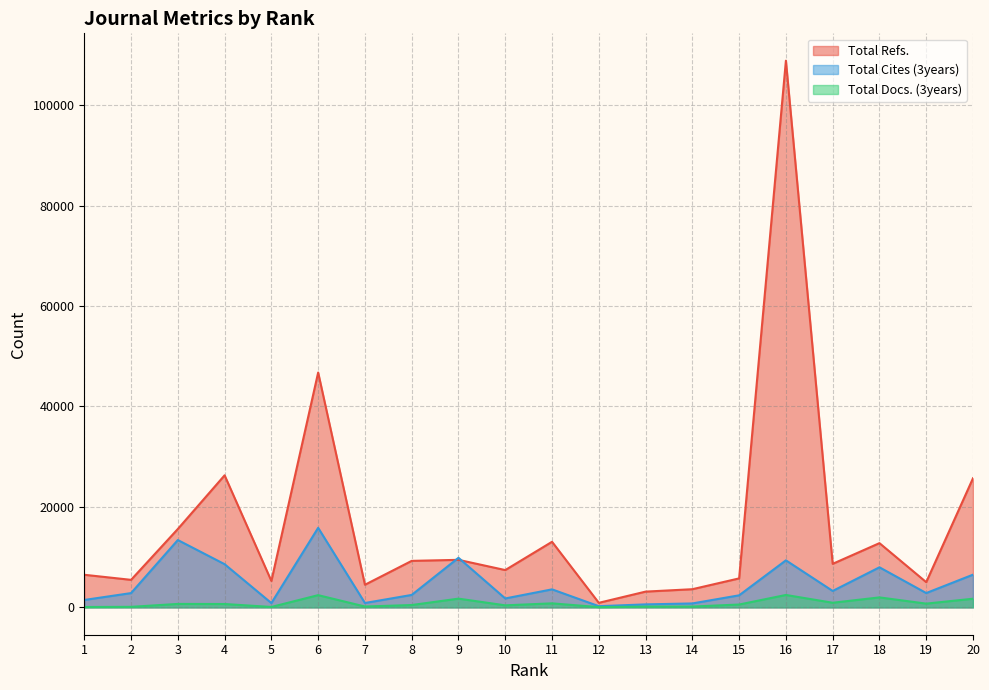

At how many categories does at least one series exceed 12529?

7